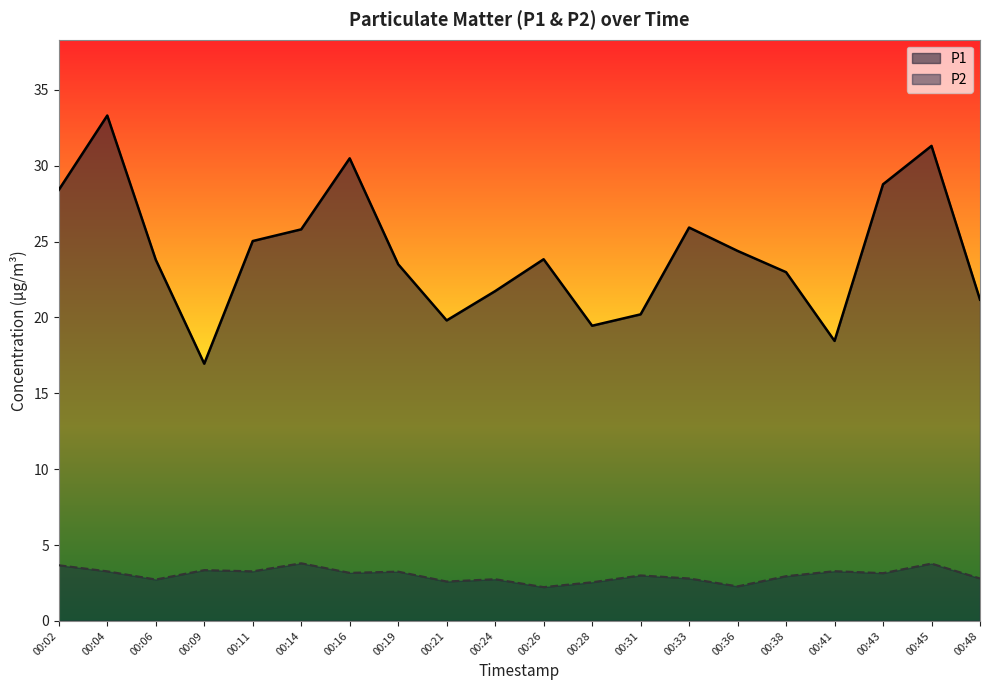

Rank the series by their average value, from highest to lowest.

P1, P2